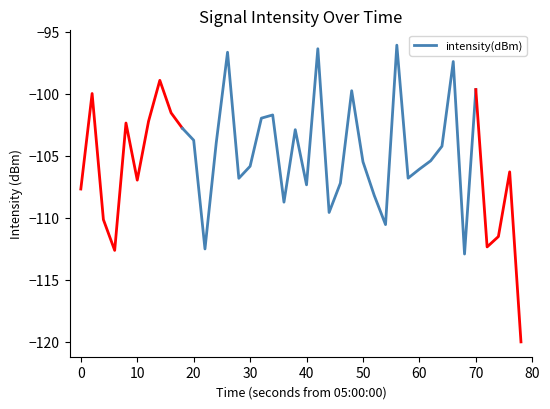

What is the maximum value for intensity(dBm)?

-96.1